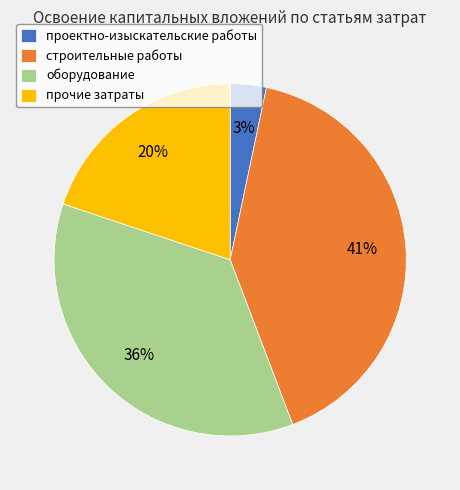

Is there any slice that represents more than half of the pie?

No